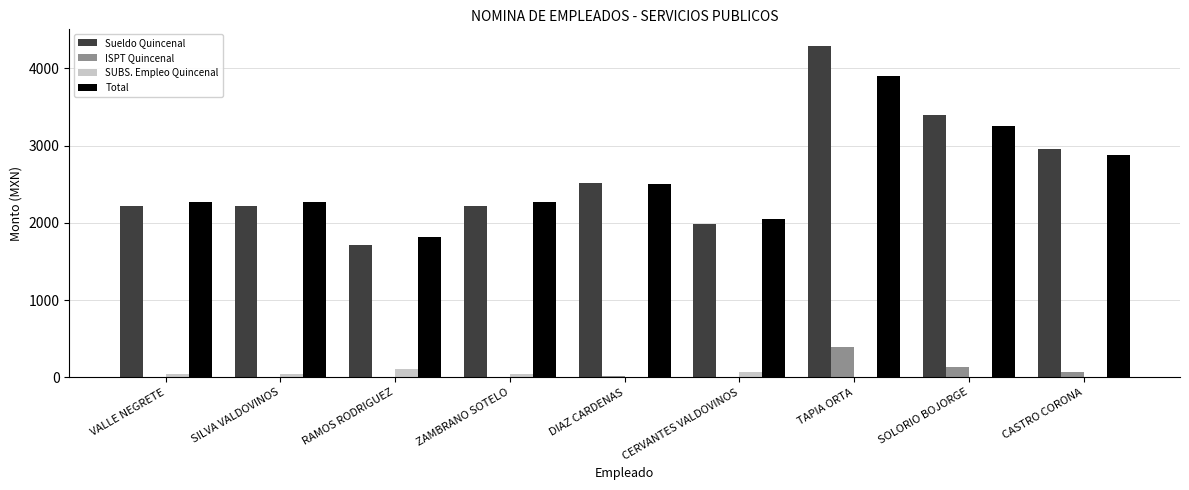

Count the number of data series in this chart.

4